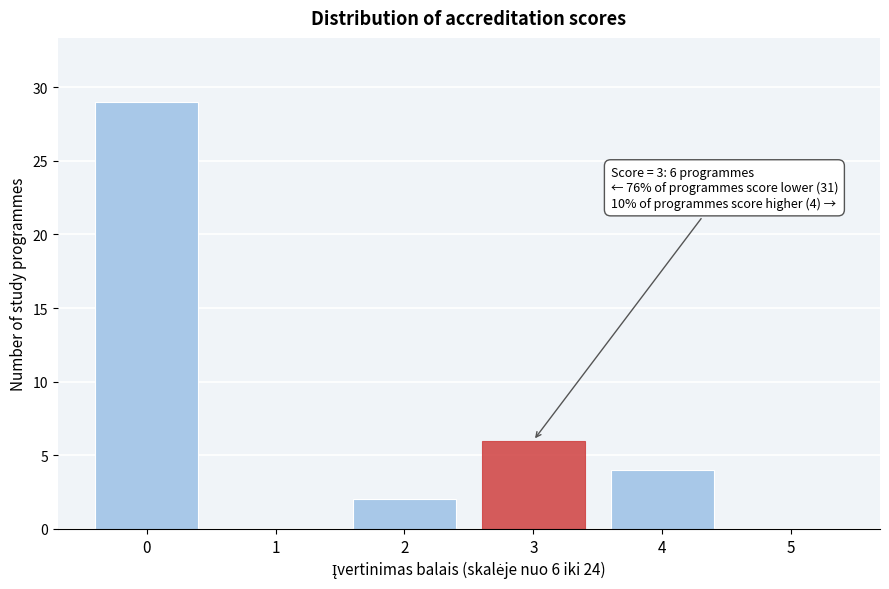

Reading left to right, what are all the values shown in this chart?

0=29	1=0	2=2	3=6	4=4	5=0